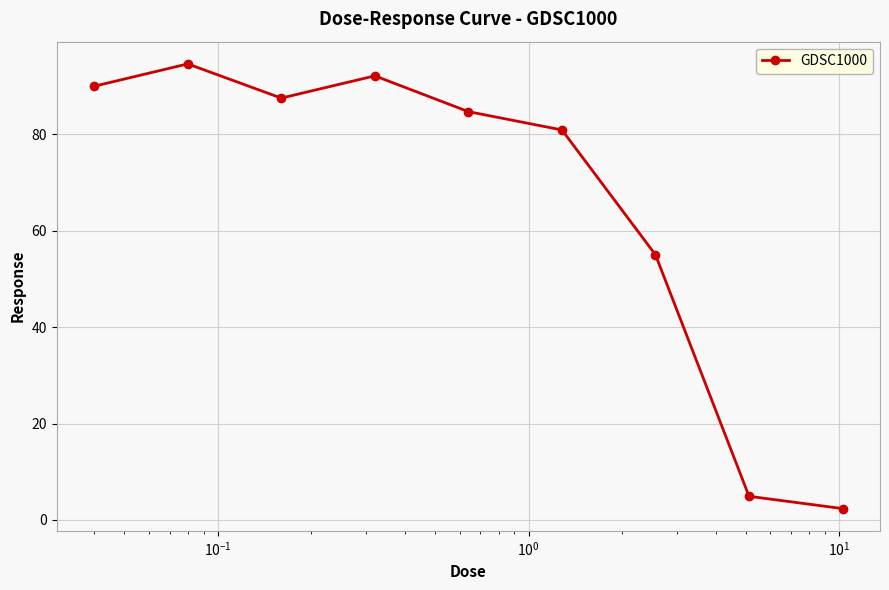

What is the average value?

65.8